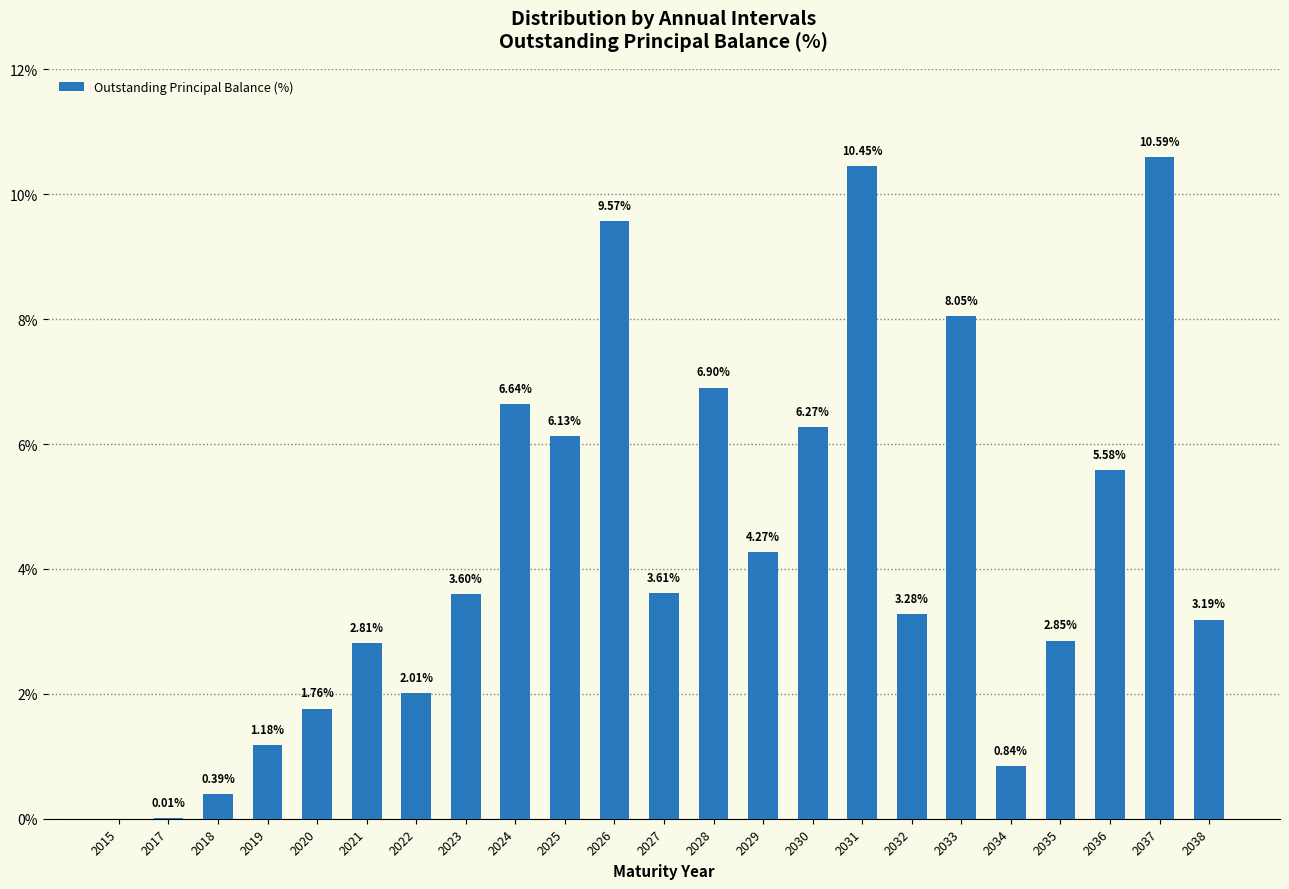

The chart shows a value of 2.0 at 2022. True or false?

True